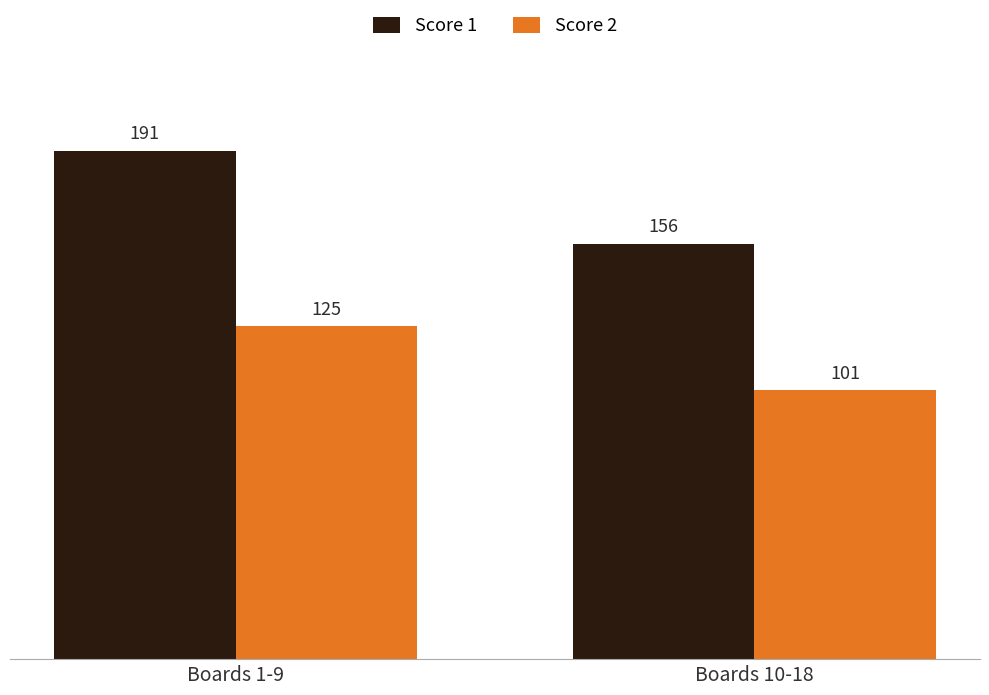

Which category has the lowest value in the Score 1 series?

Boards 10-18